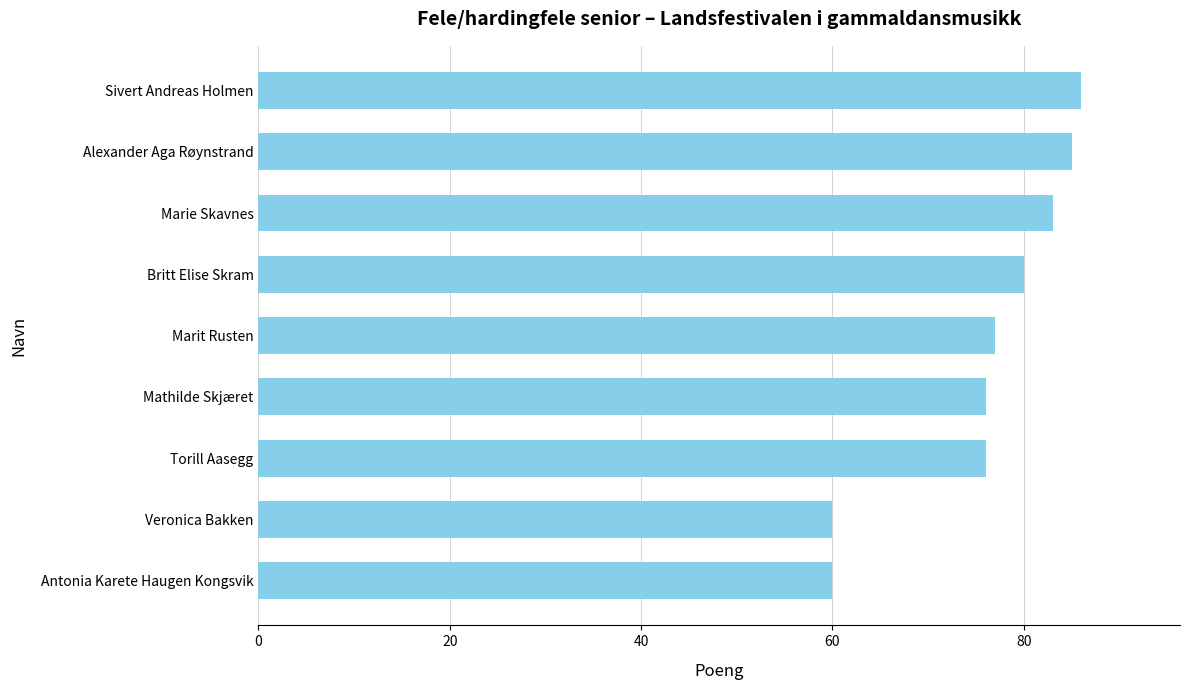

What is the approximate value at Marit Rusten?

77